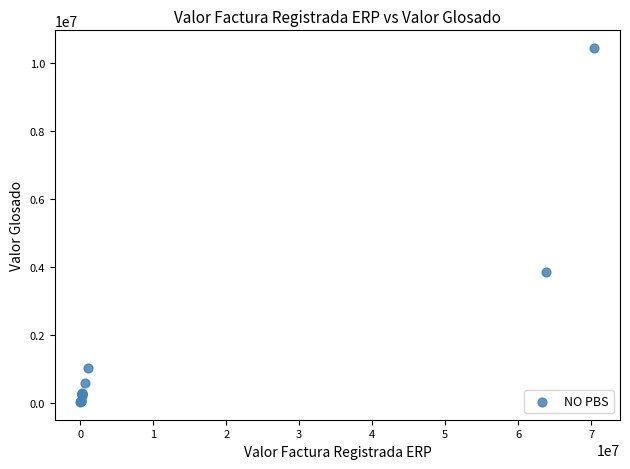

What Y value in the scatter plot is closest to 5230370?

3838404